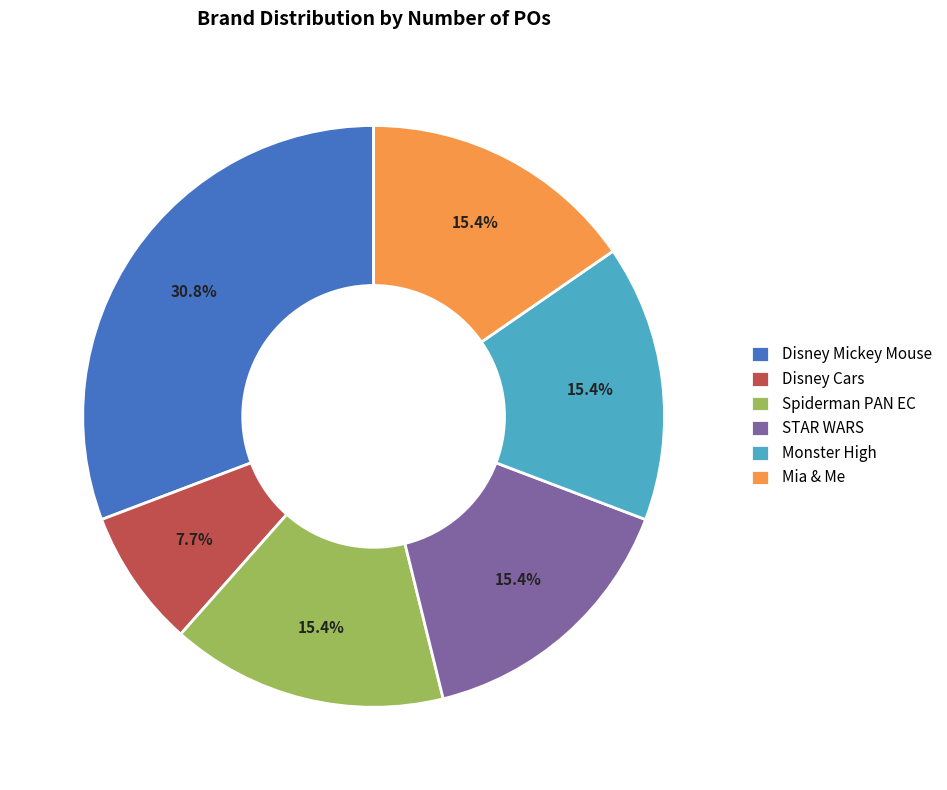

To the nearest percent, what is the difference between the STAR WARS and Disney Mickey Mouse slice percentages?

15%